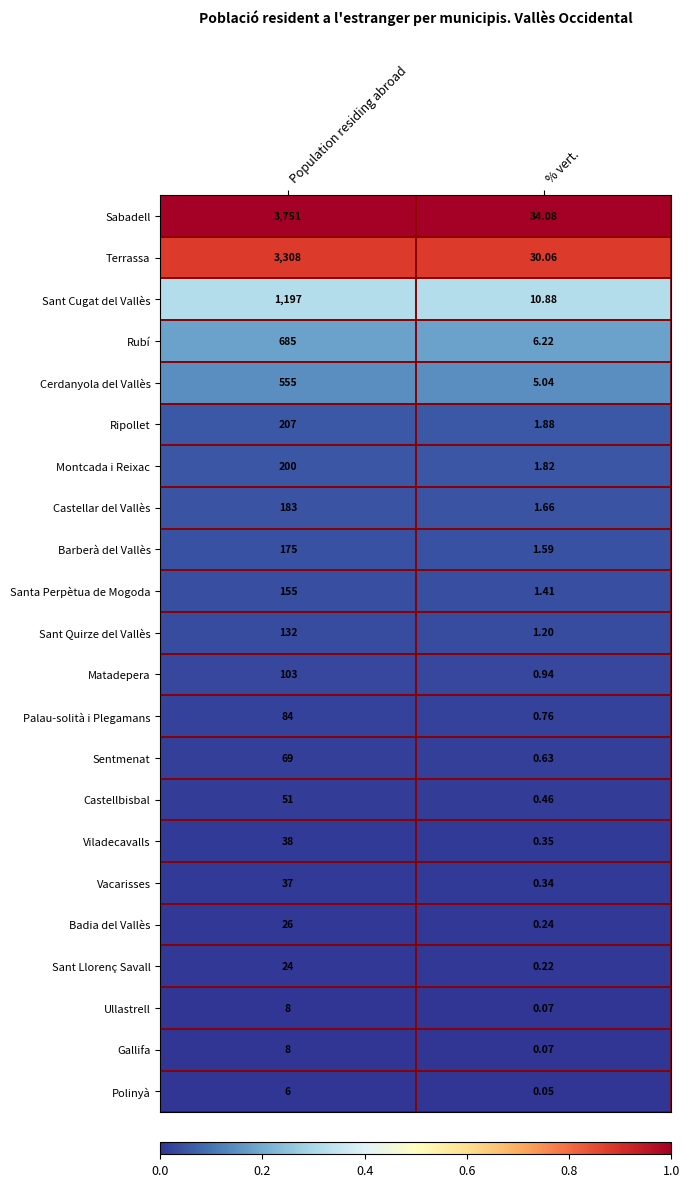

Where is Ullastrell nearest to the value 4?

% vert.